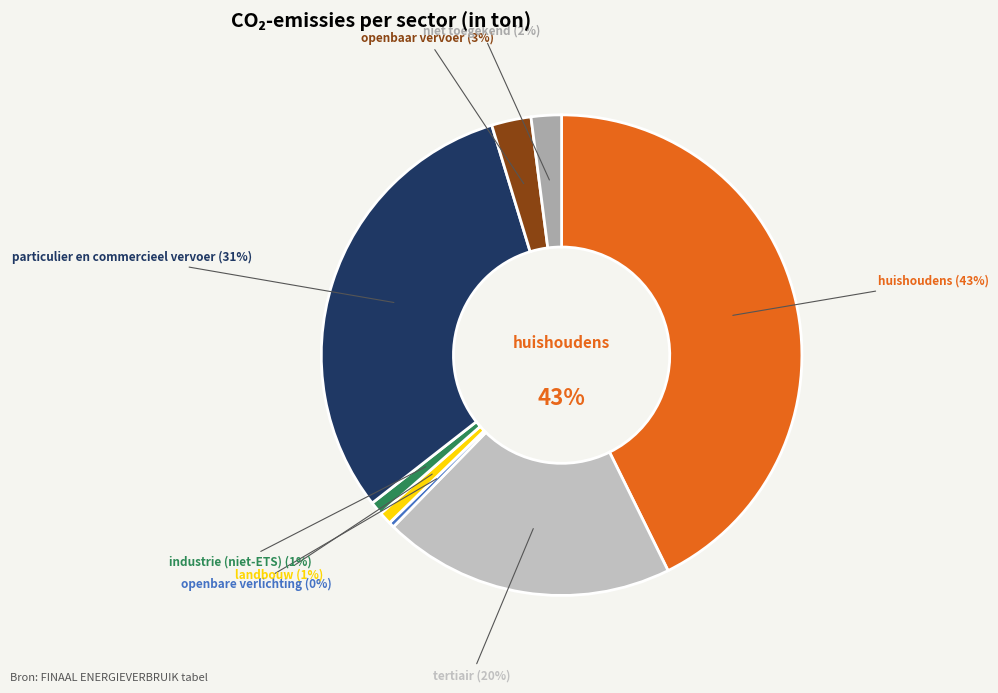

Combined, what portion of the pie is tertiair and industrie (niet-ETS)?

20.5%